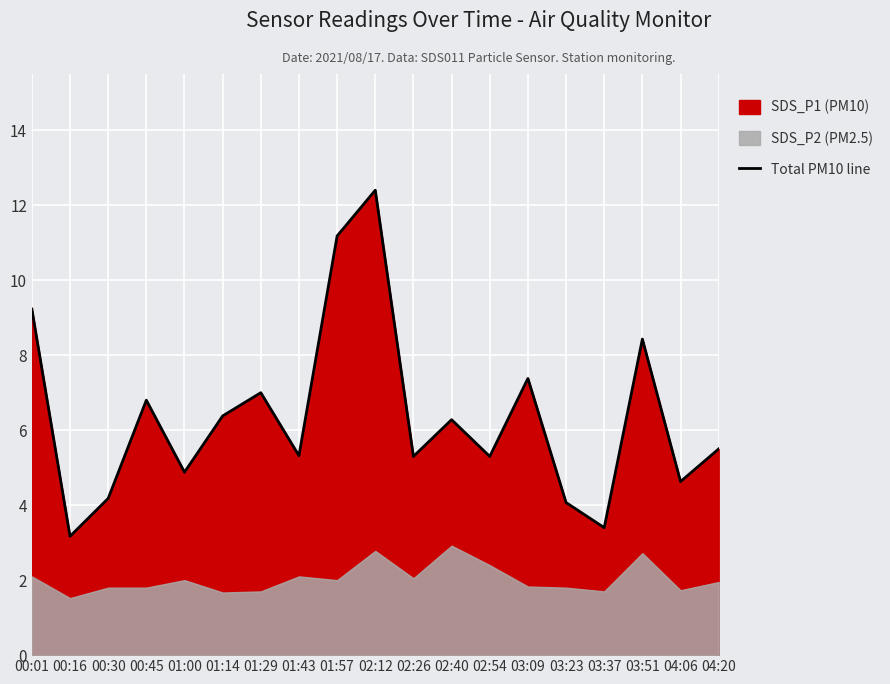

True or false: there are more than 2 points higher than both neighbors.

True